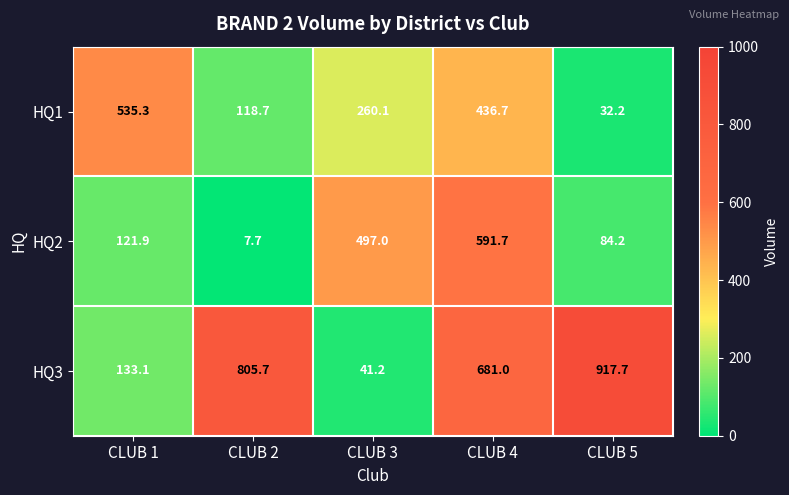

What is the average value of the HQ2 series?

260.5